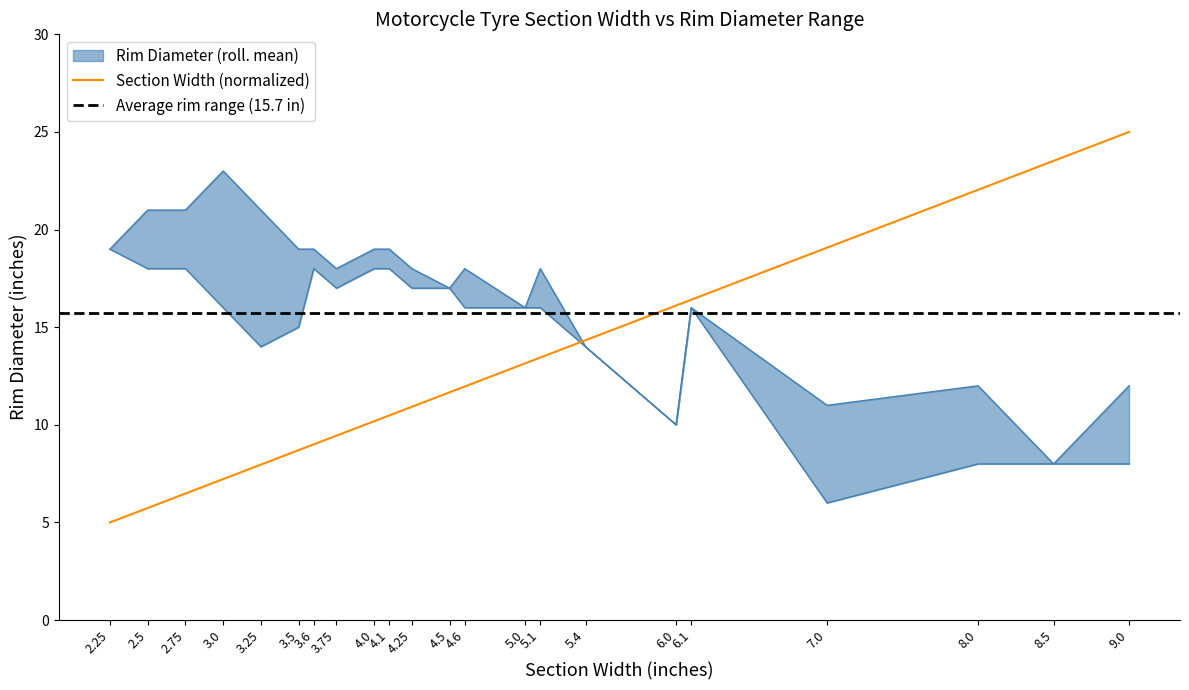

What is the sum of the Rim Diameter (min) values at 3.0 and 4.1?

34.0